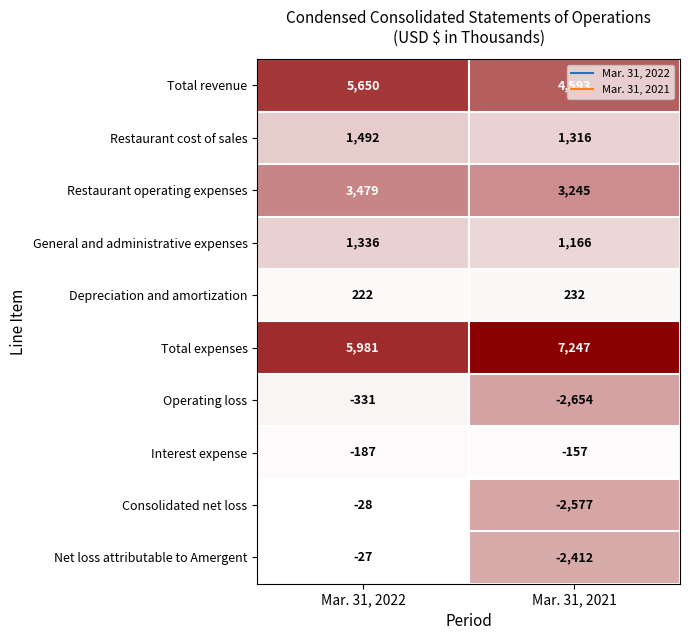

What is the total value across all series at Mar. 31, 2022?

17587